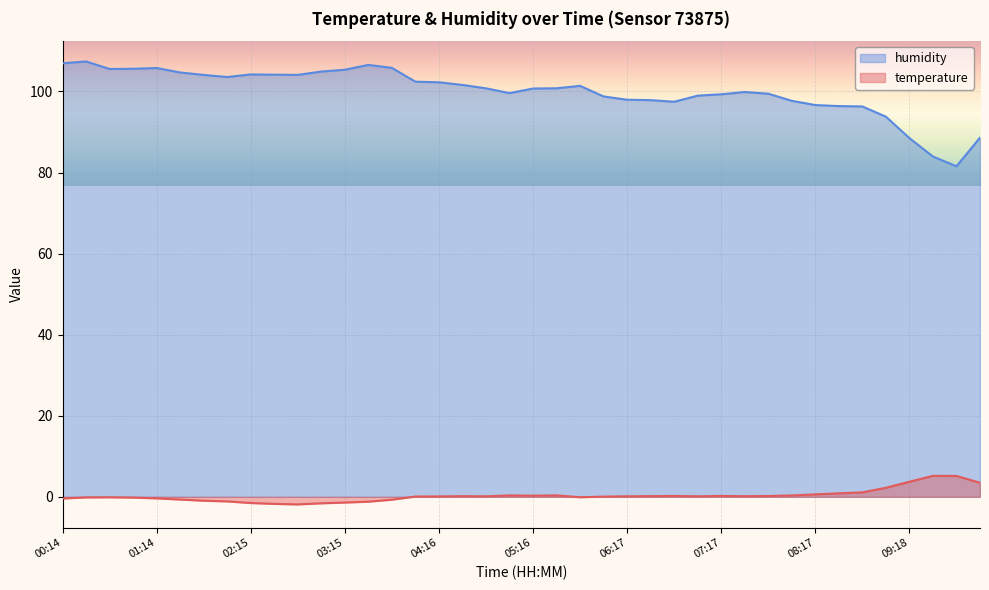

Which category has the highest value in the temperature series?

09:33